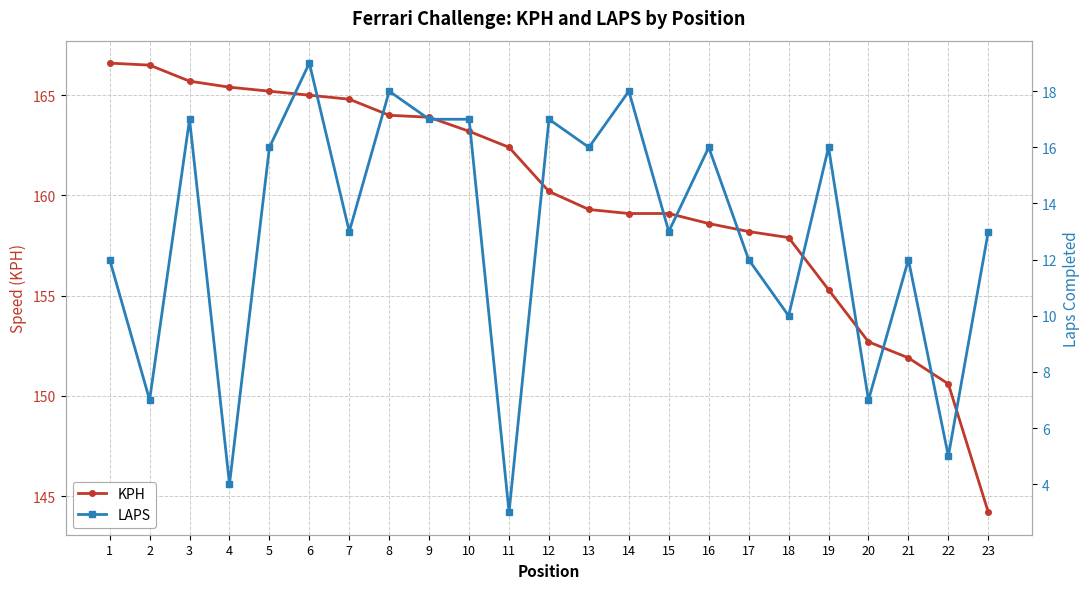

What are all the series names shown in the legend?

KPH, LAPS